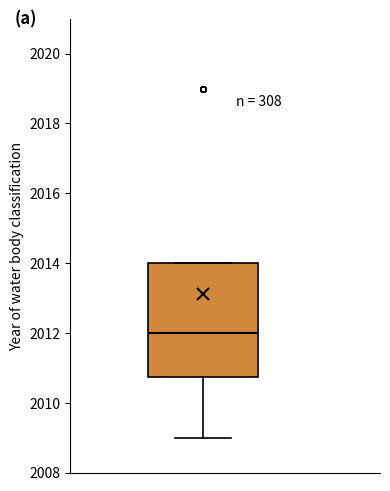

Read this box plot against the y-axis: the position of the median line, the range covered by the box, and the ends of both whiskers. The values are not printed on the chart, so give them approximately, as read against the axis.

median 2012.0, box 2010.8 to 2014.0, whiskers 2009.0 to 2014.0